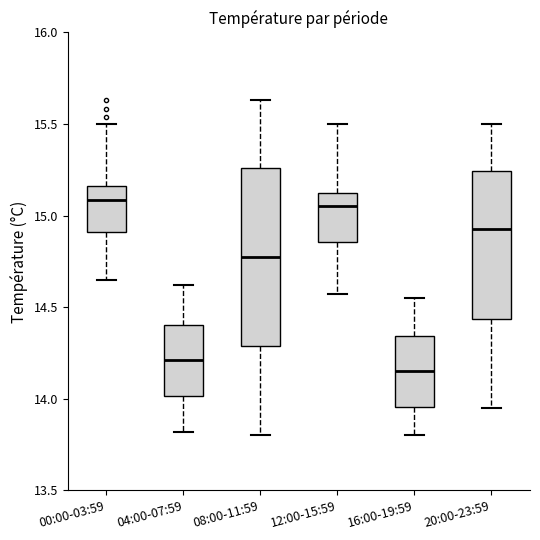

Comparing the boxes themselves (not the whiskers), which one is the tallest?

08:00-11:59